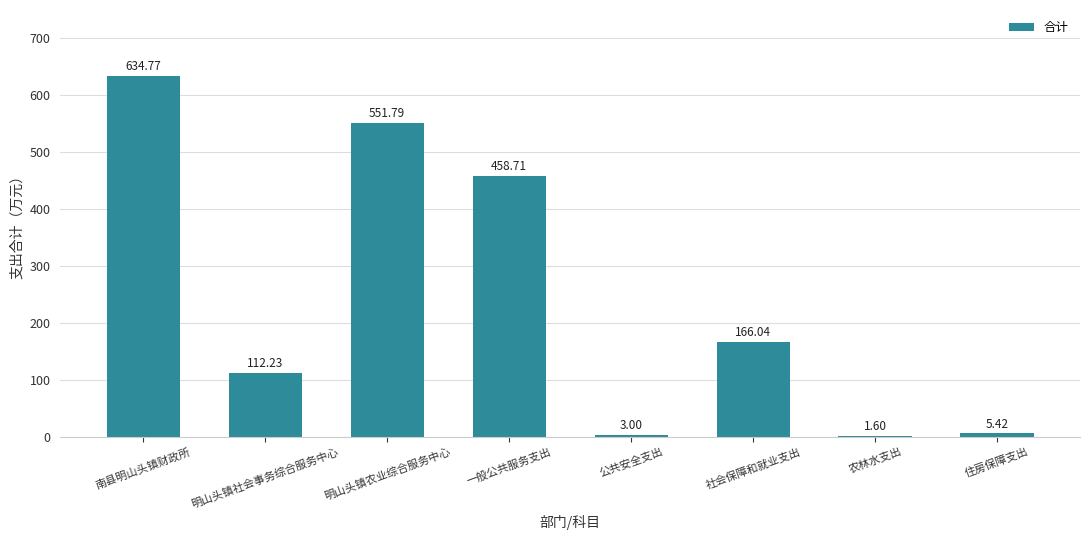

What is the sum of all values?

1933.6